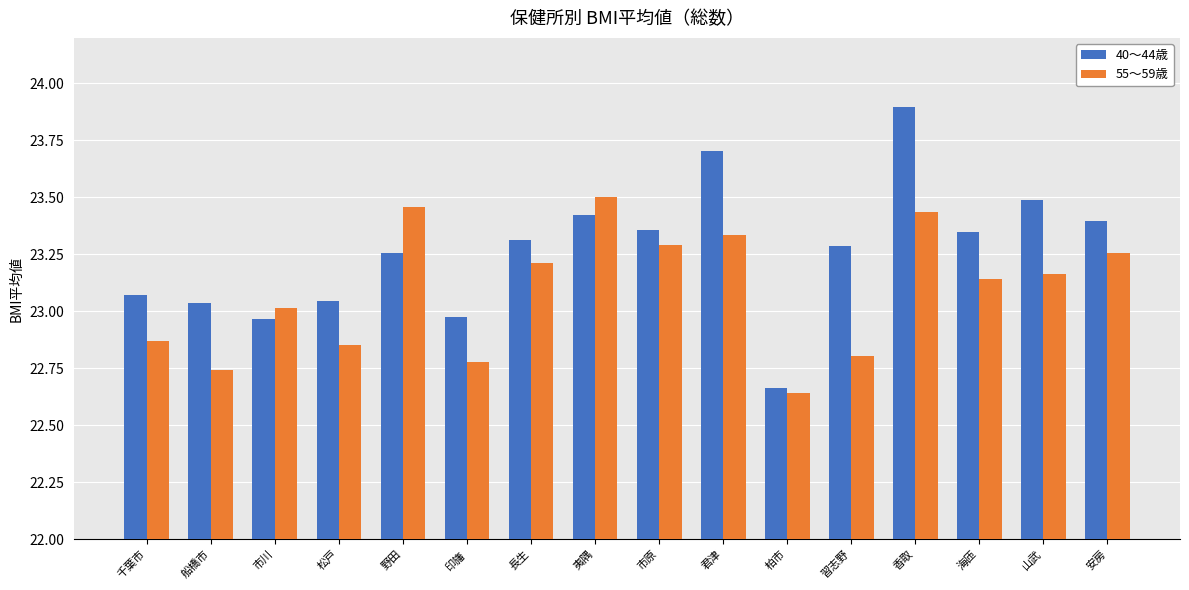

What is the label of the 13th bar from the right?

松戸